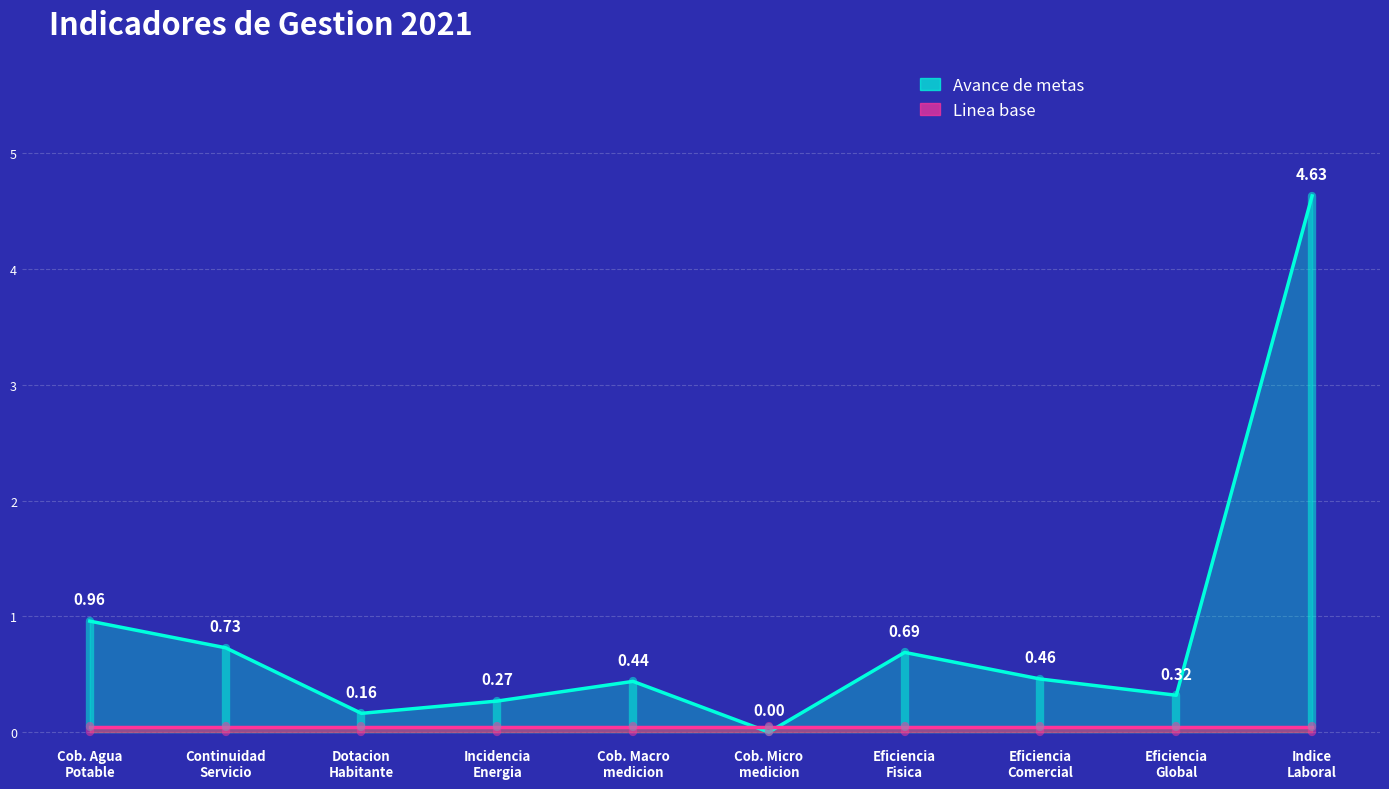

Is it true that the value at Cob. Macro medicion is 0.4?

True